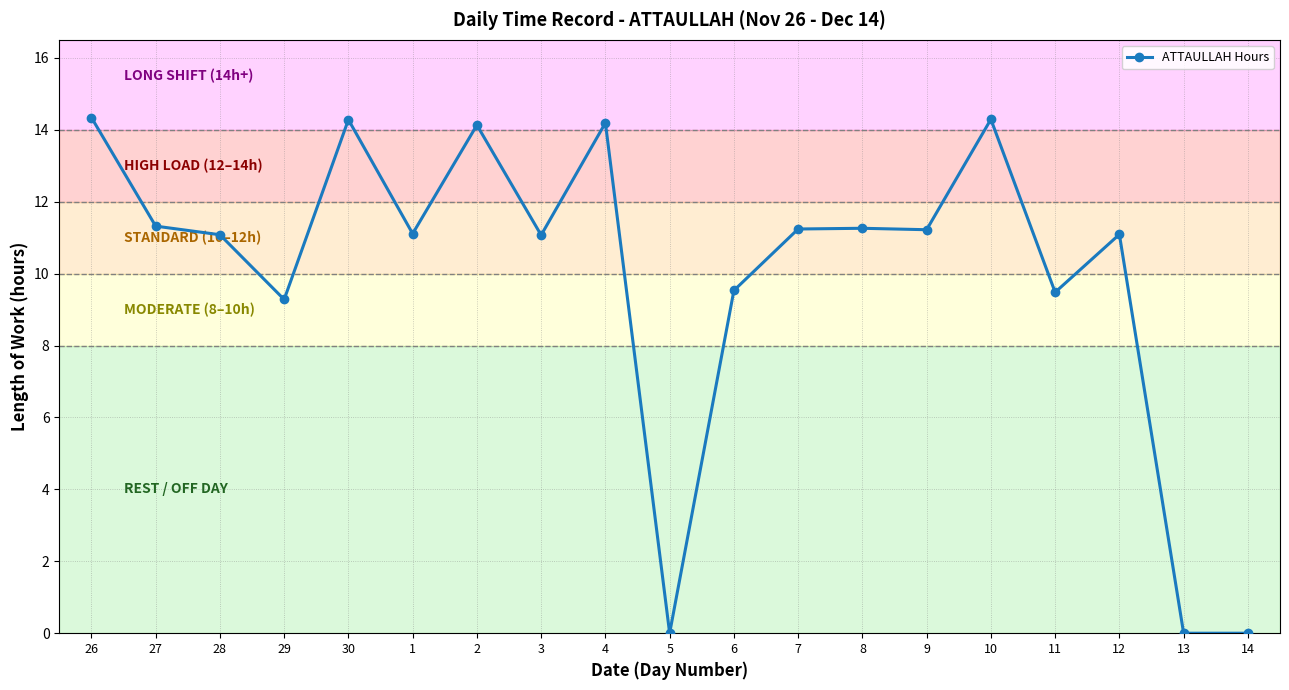

Read the value at 2.

14.1